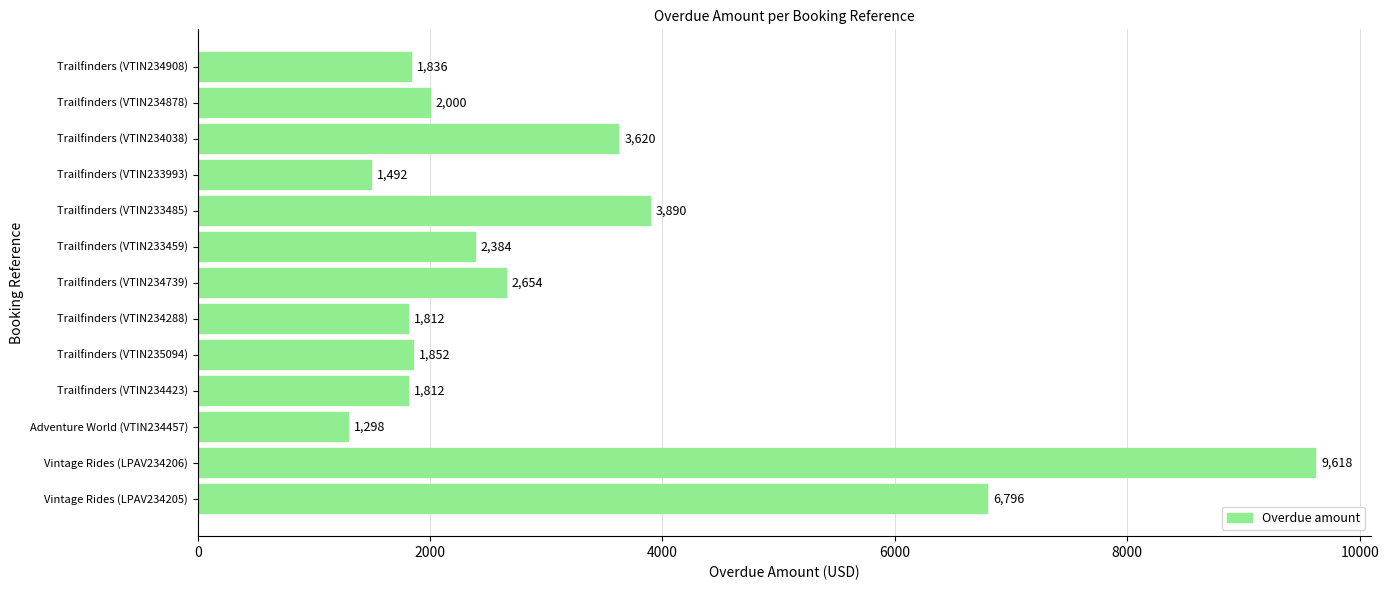

What value does the data have at Trailfinders (VTIN234423), to the nearest 10?

1810